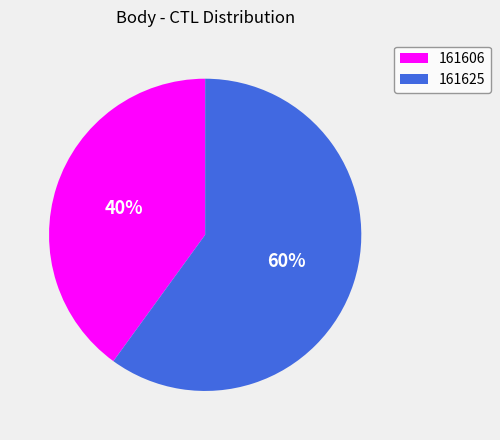

Does 161625 account for over 50% of the chart?

Yes